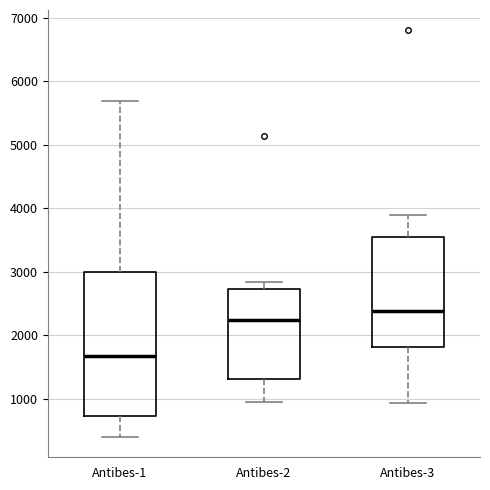

Reading left to right, read every box against the y-axis: the position of its median line, the range the box covers, and the ends of its whiskers. The values are not printed on the chart, so give them approximately, as read against the axis.

Antibes-1: median 1700, box 700 to 3000, whiskers 400 to 5700
Antibes-2: median 2200, box 1300 to 2700, whiskers 1000 to 2800
Antibes-3: median 2400, box 1800 to 3600, whiskers 900 to 3900